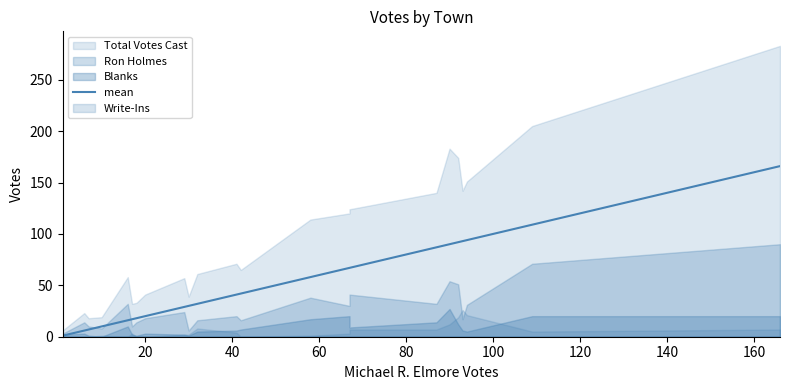

True or false: the data shows 0 at 0.

False